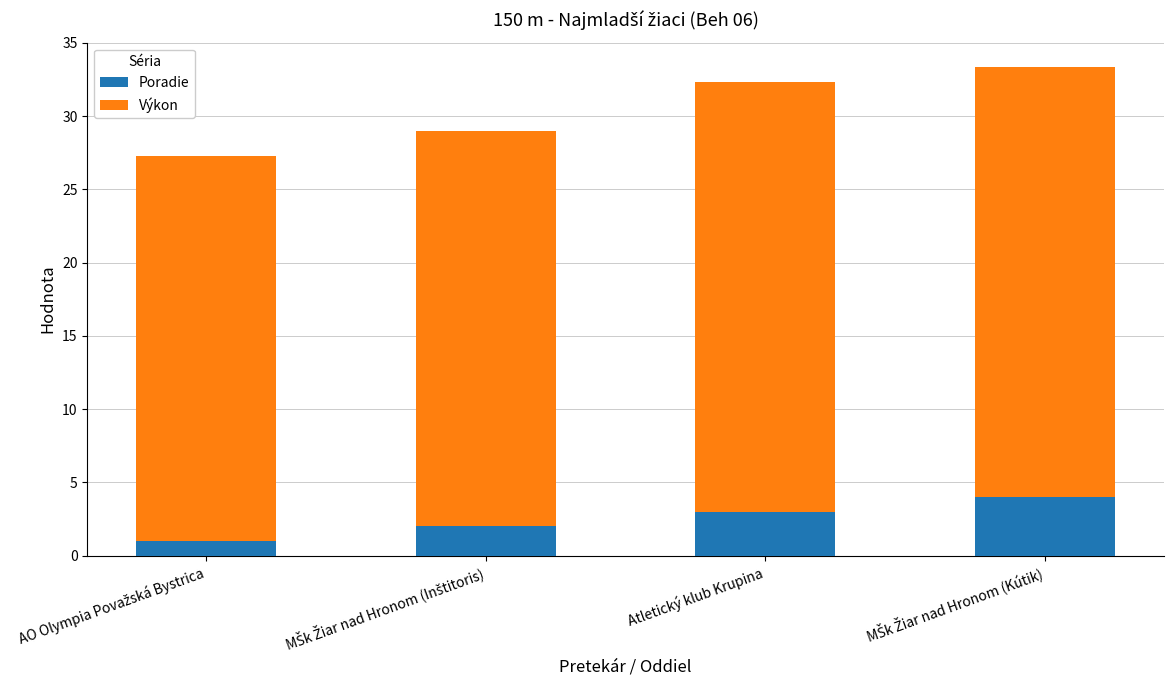

How many data points in Poradie are less than 3?

2